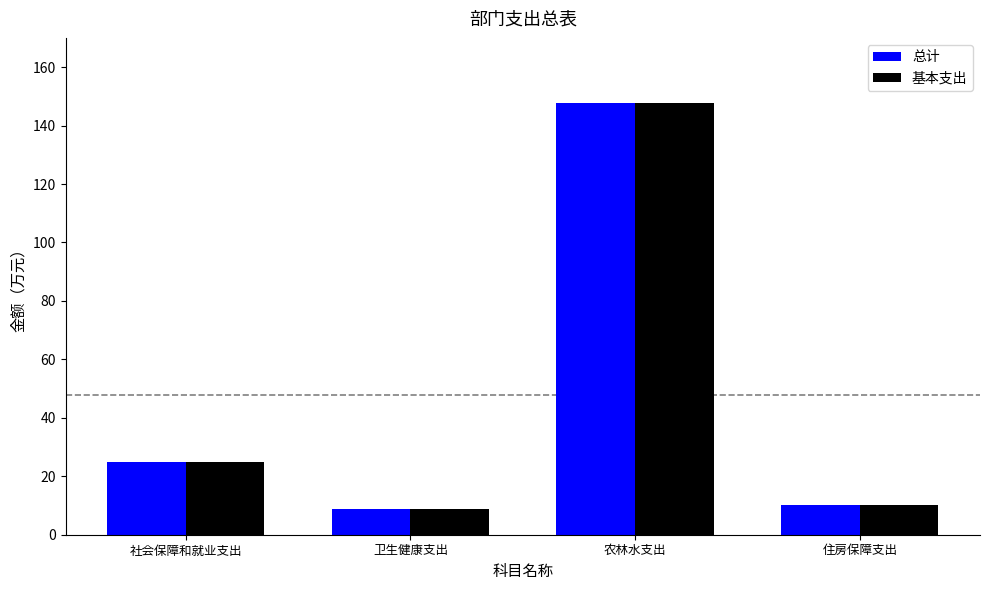

Is it true that 总计 equals 147.7 at 农林水支出?

True